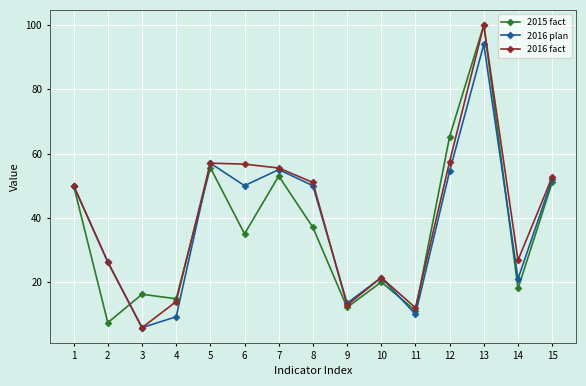

The value of 2016 fact at 4 is 6.8. True or false?

False